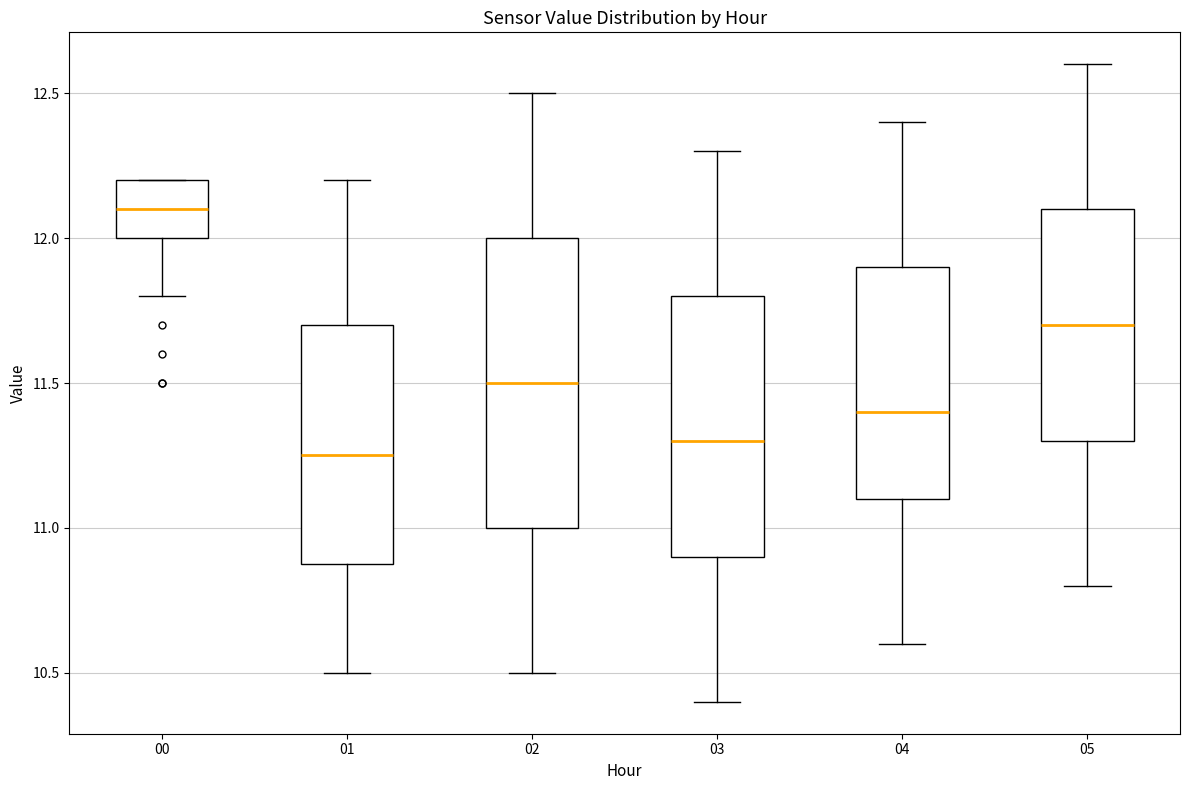

Reading left to right, read every box against the y-axis: the position of its median line, the range the box covers, and the ends of its whiskers. The values are not printed on the chart, so give them approximately, as read against the axis.

00: median 12.10, box 12.00 to 12.20, whiskers 11.80 to 12.20
01: median 11.25, box 10.90 to 11.70, whiskers 10.50 to 12.20
02: median 11.50, box 11.00 to 12.00, whiskers 10.50 to 12.50
03: median 11.30, box 10.90 to 11.80, whiskers 10.40 to 12.30
04: median 11.40, box 11.10 to 11.90, whiskers 10.60 to 12.40
05: median 11.70, box 11.30 to 12.10, whiskers 10.80 to 12.60